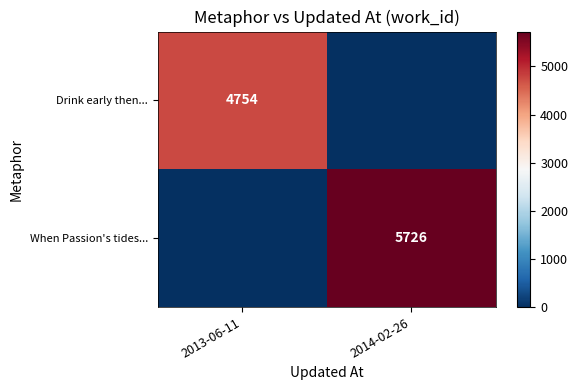

What is the total value across all series at 2014-02-26?

5726